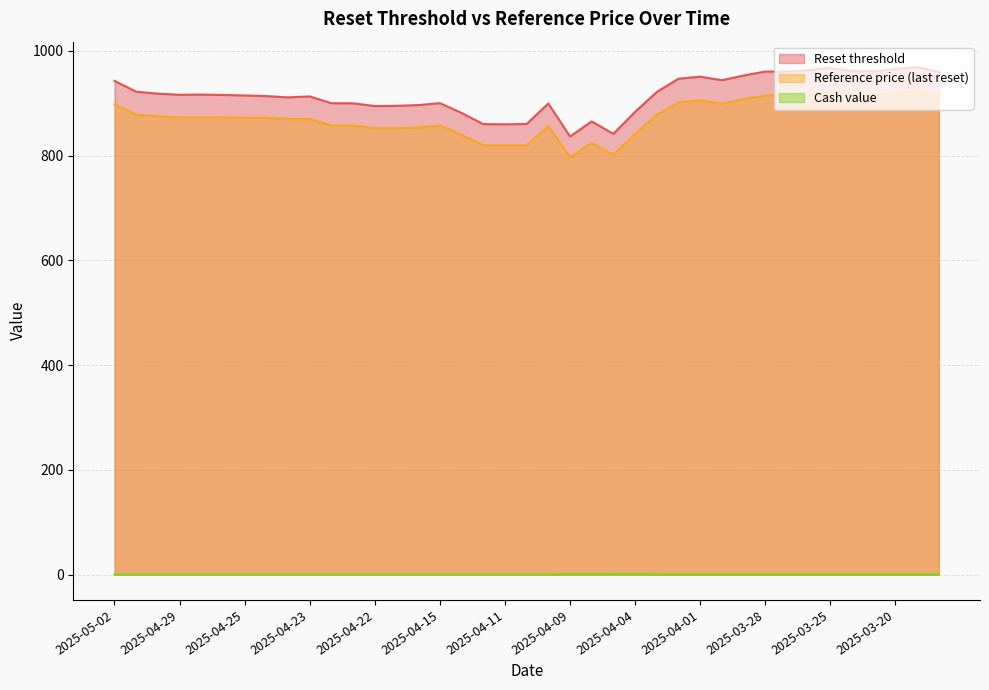

What is the difference between the maximum and minimum values in the Reference price (last reset) series?

126.3